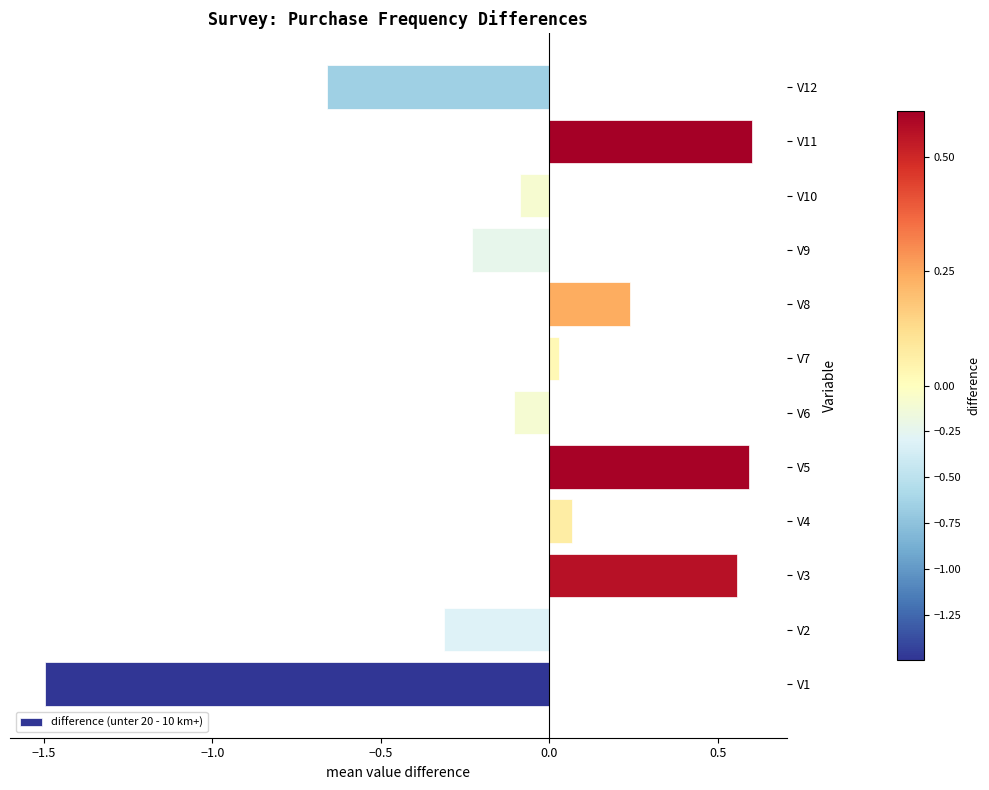

How many negative values are there?

6